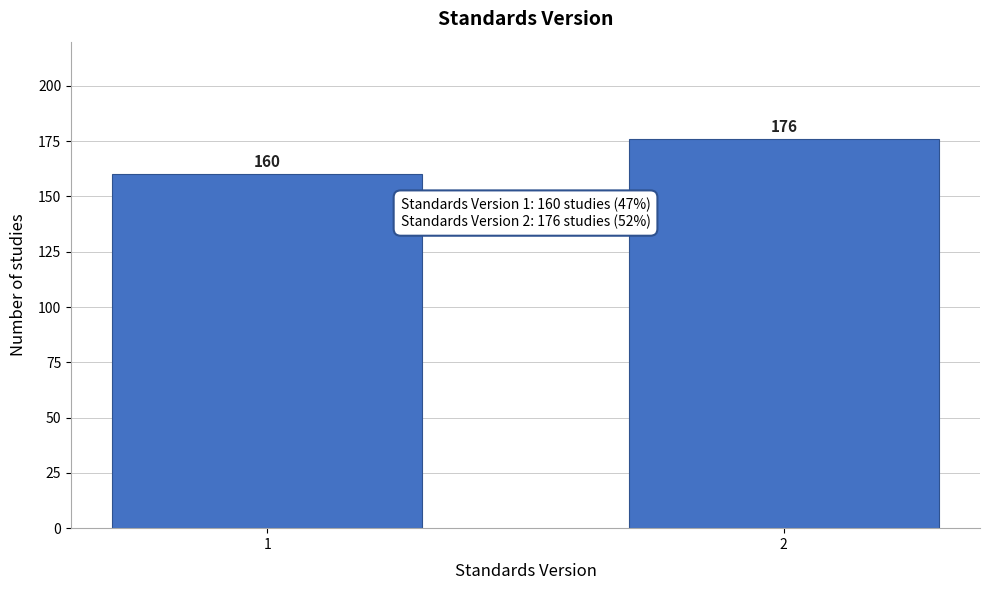

Reading left to right, transcribe all the data shown in this chart.

160	176